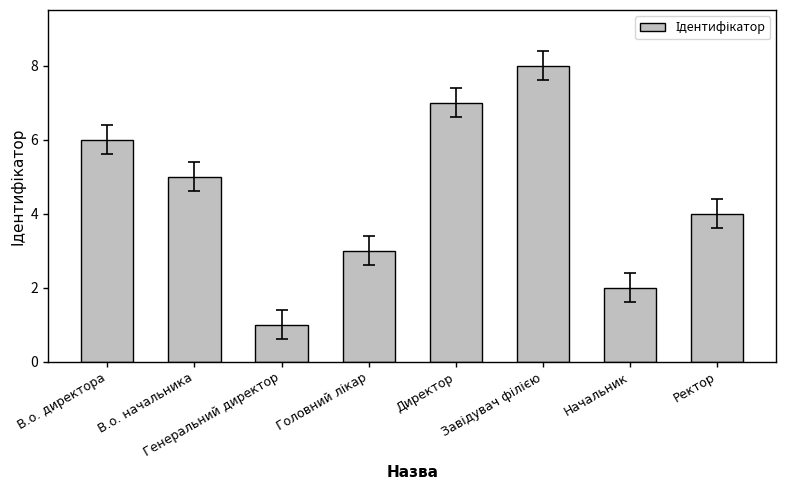

Which label corresponds to the smallest value in the chart?

Генеральний директор